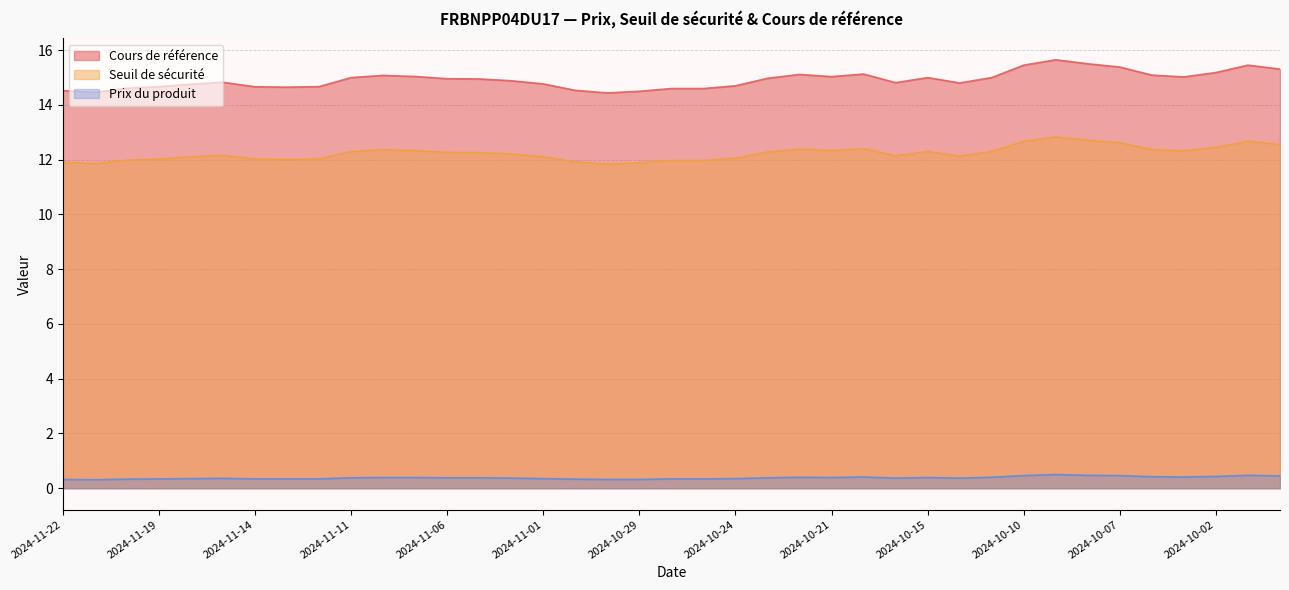

Is the value of Seuil de sécurité at 2024-10-21 greater than the value of Cours de référence at 2024-11-11?

No